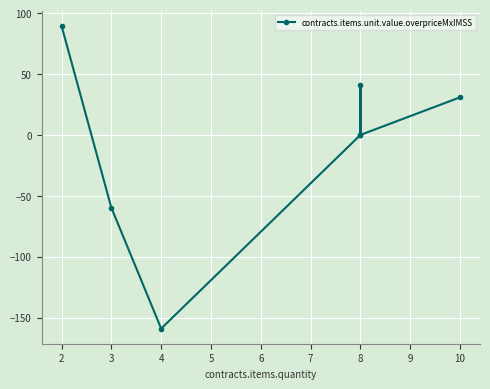

How many lines are shown in the chart?

1